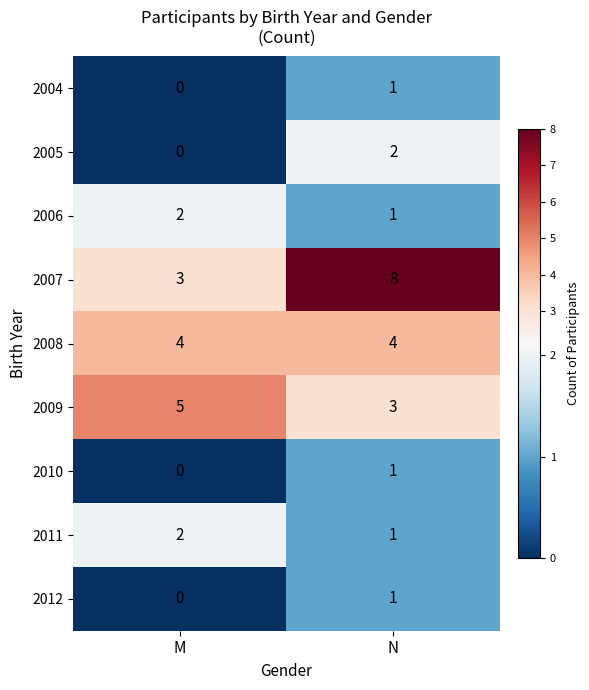

Rank the categories by 2004 value from lowest to highest.

M, N